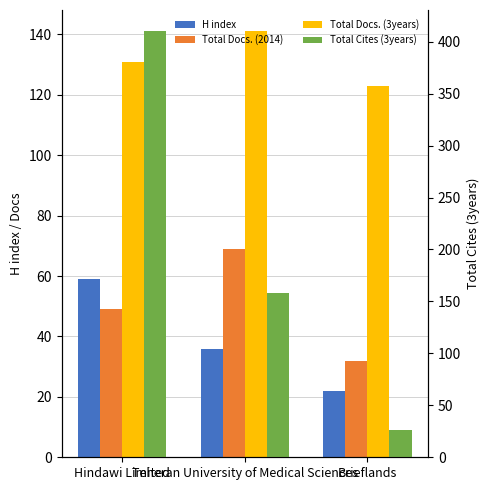

What is the difference between the highest and lowest values at Brieflands?

101